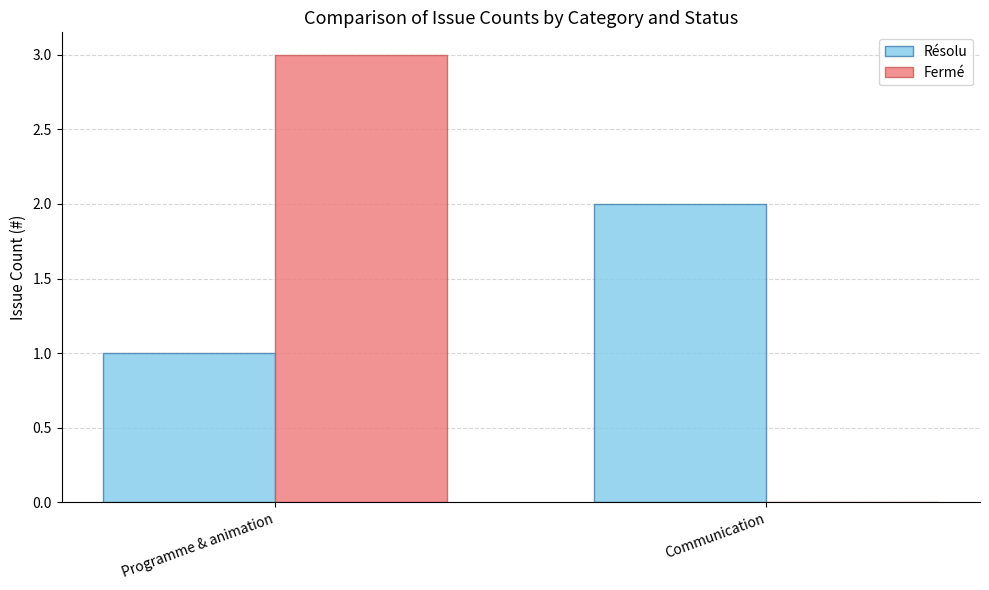

Which series has the largest range (max minus min)?

Fermé